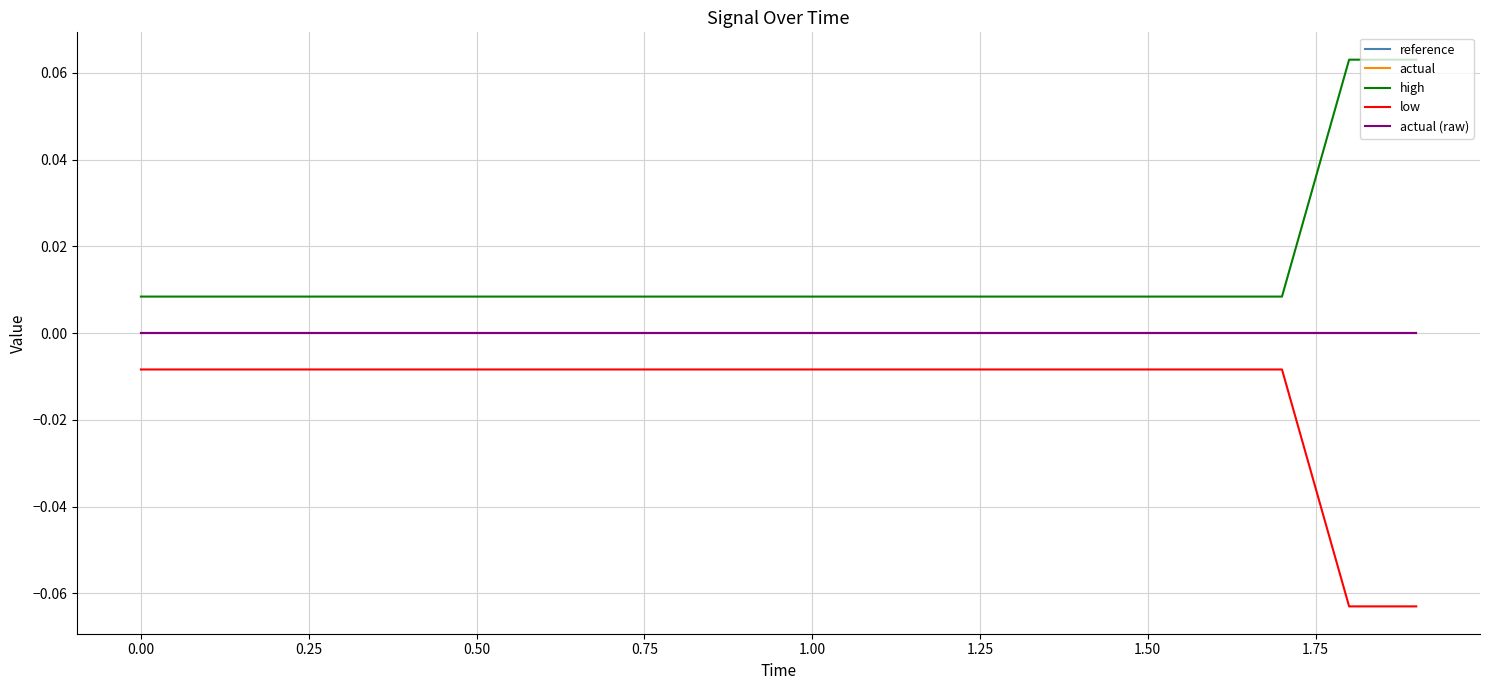

True or false: reference has more than 2 interior local peaks.

False